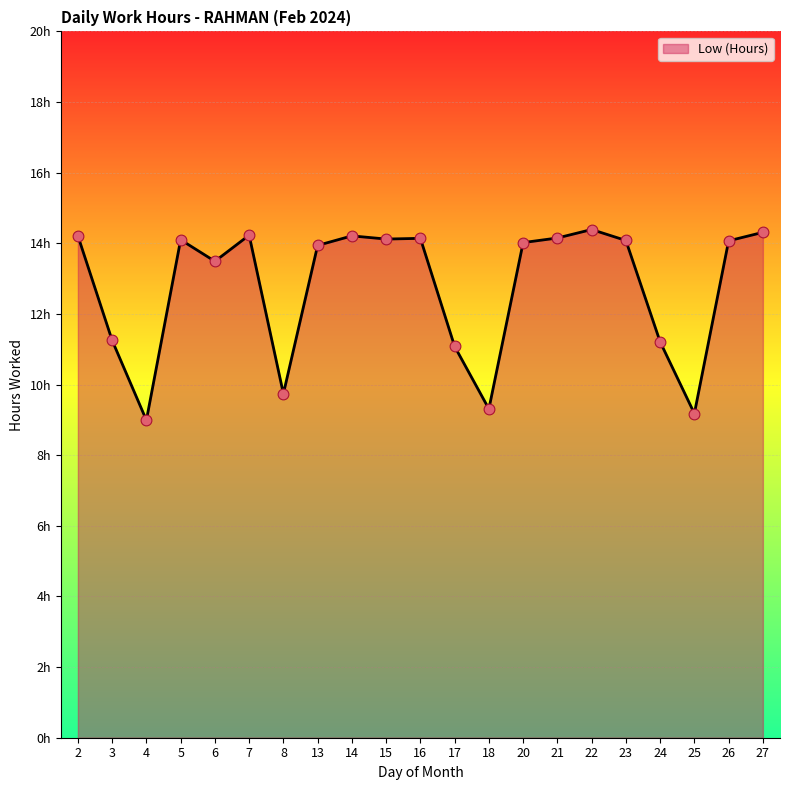

What is the change in value from 3 to 15?

+2.9